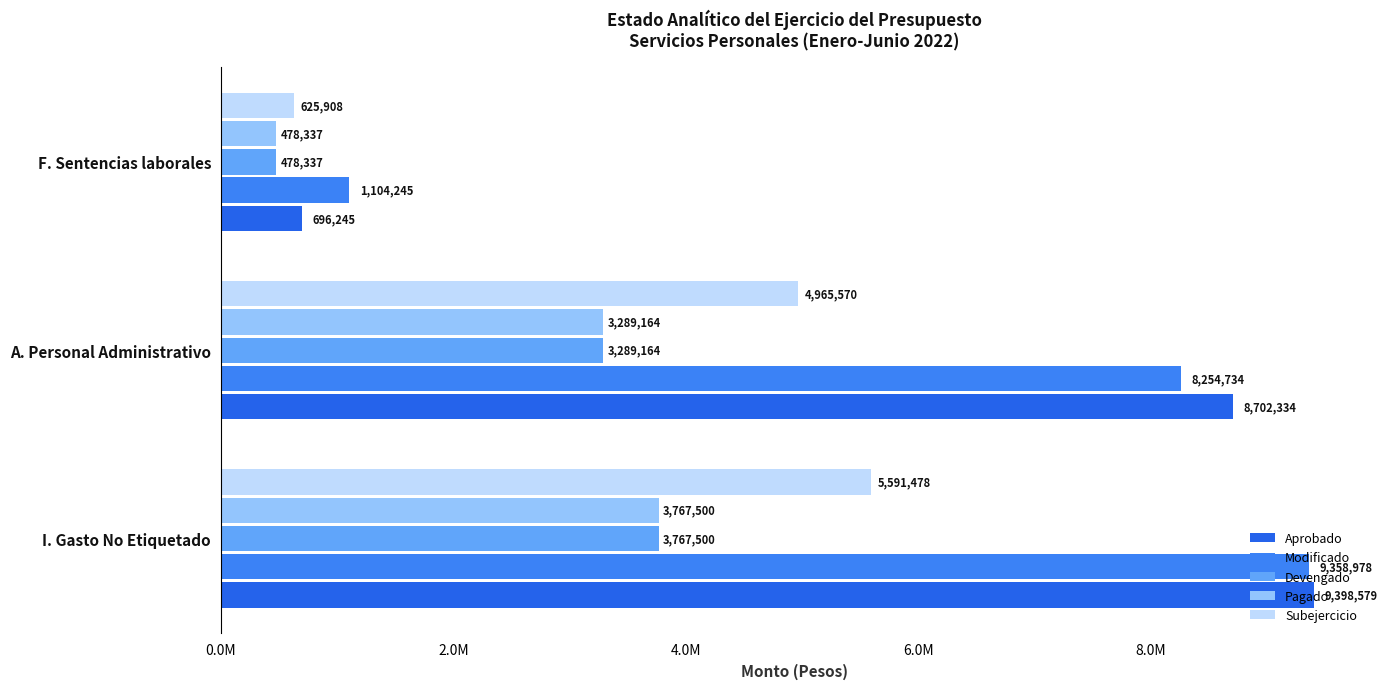

Where is Subejercicio nearest to the value 3108693?

A. Personal Administrativo